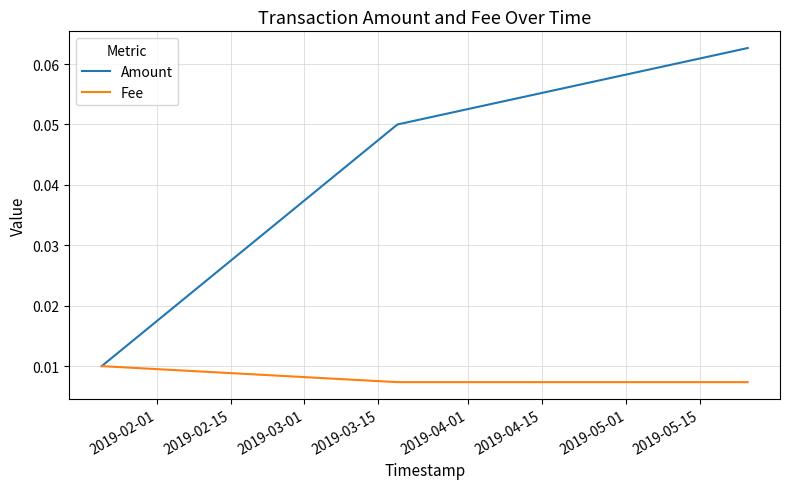

Count the Amount values in the range 0 to 1.

4